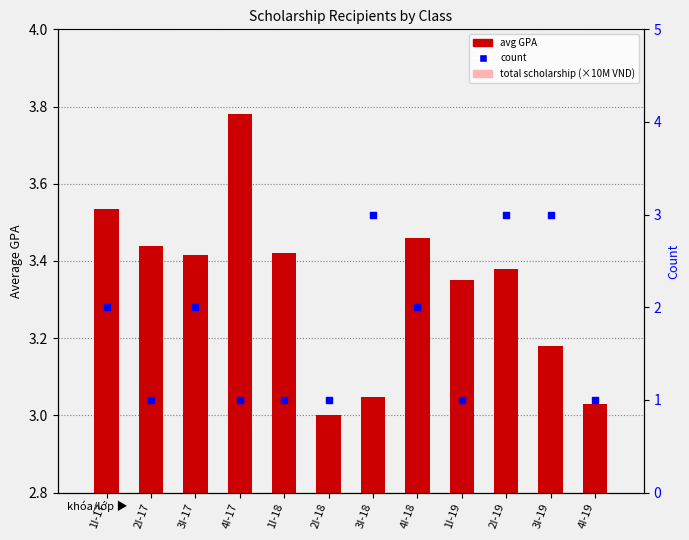

Which series has the largest Y range (max minus min)?

count